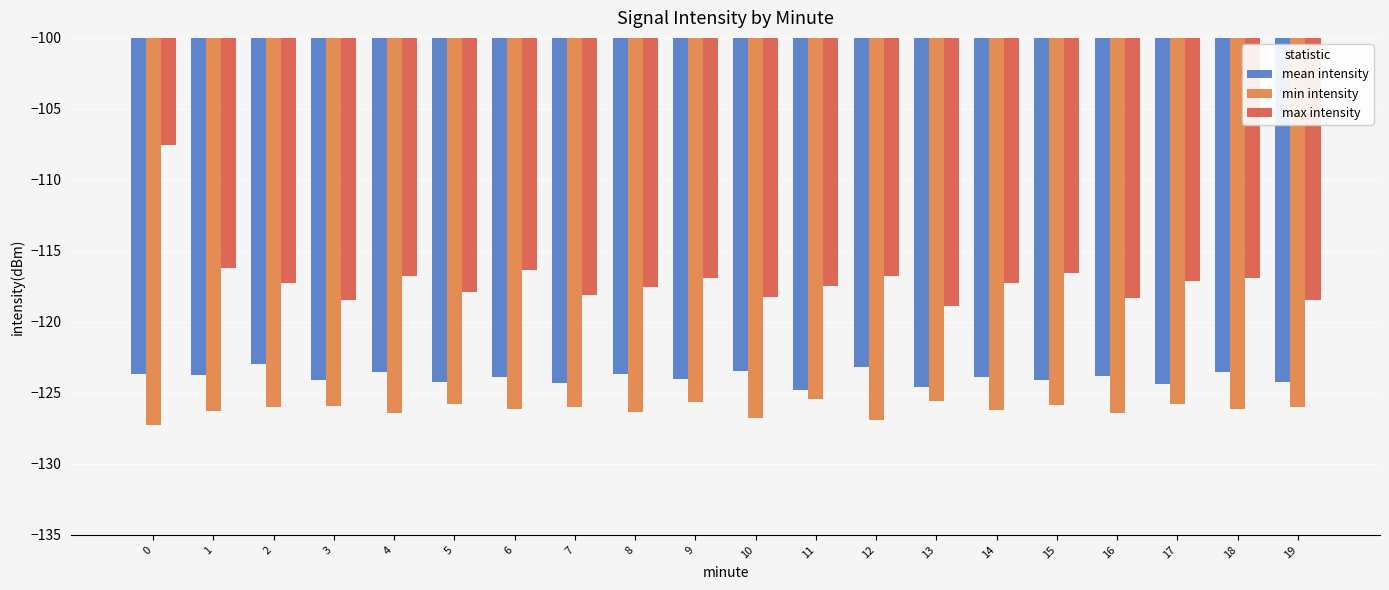

Is it true that mean intensity equals -124.3 at 7?

True